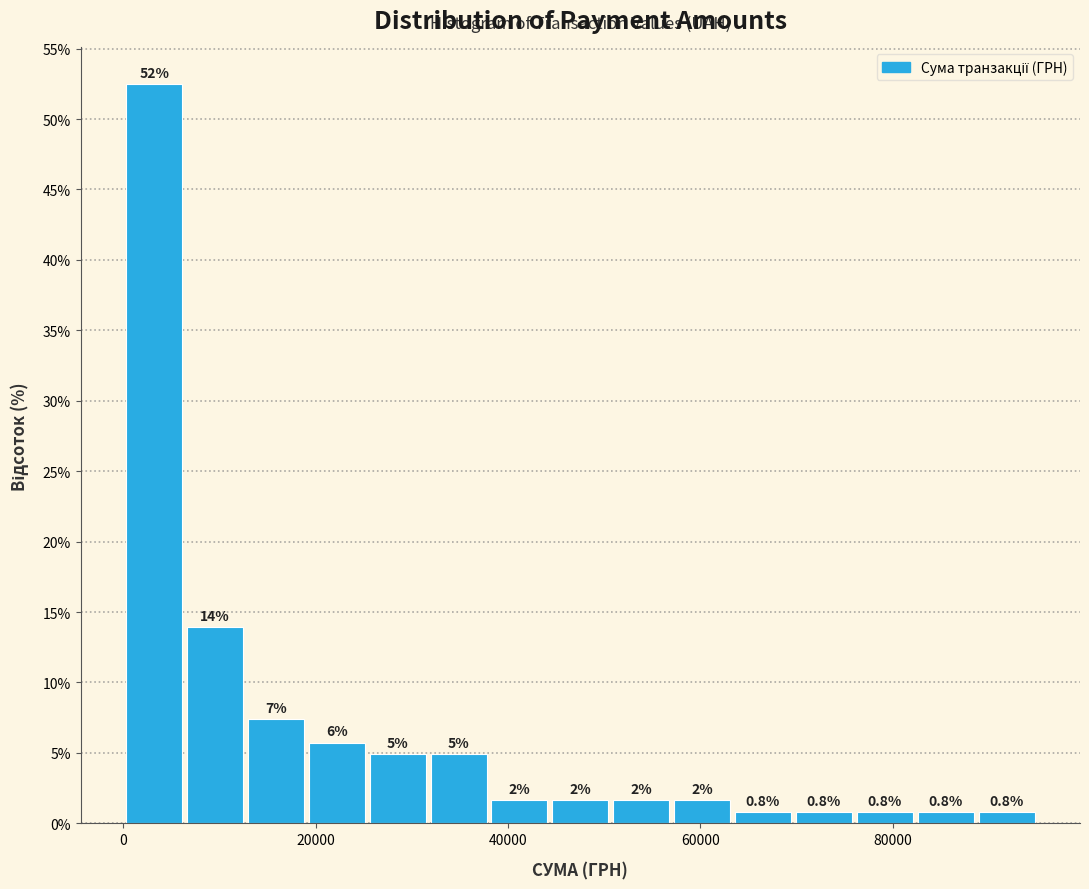

Read against the x-axis, roughly where is the centre of the tallest bar?

4000